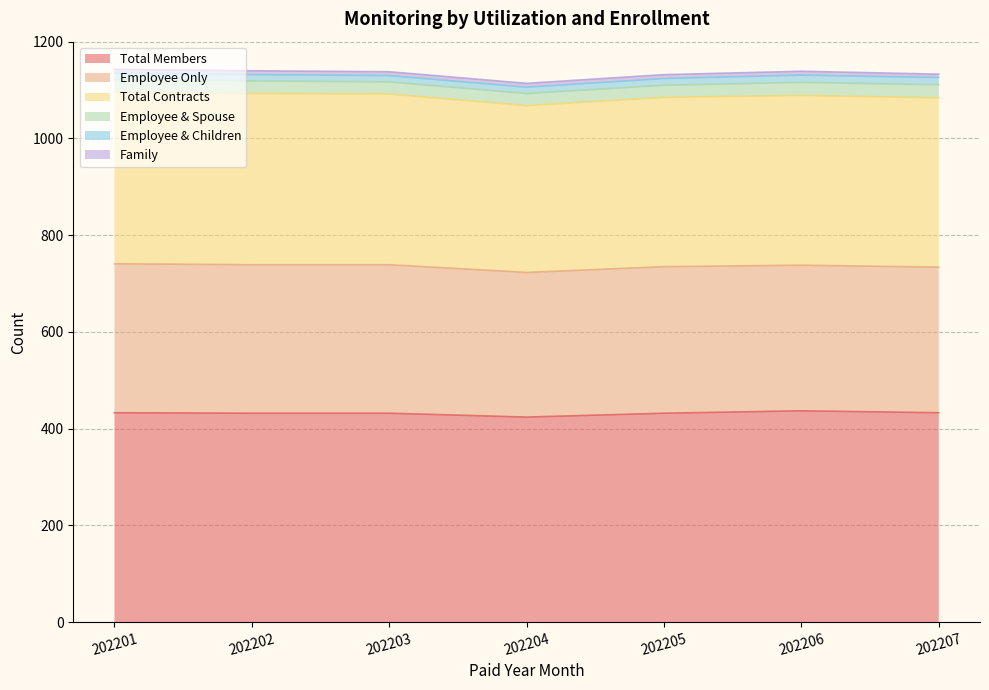

Is it true that Total Contracts equals 222 at 202205?

False